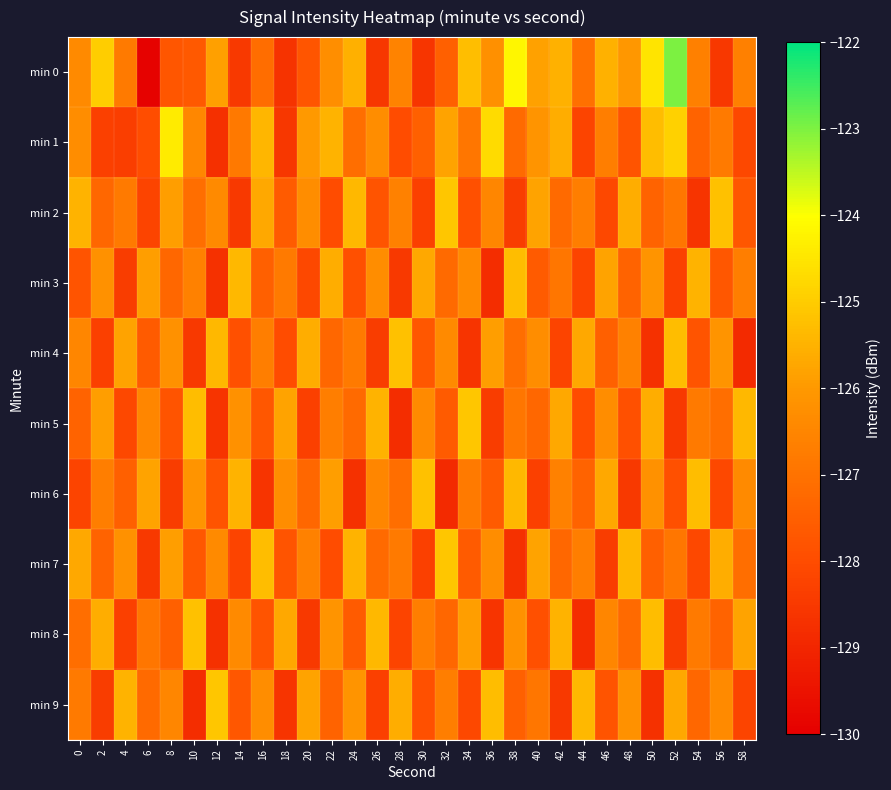

Which series changed the most between 44 and 56?

min 2